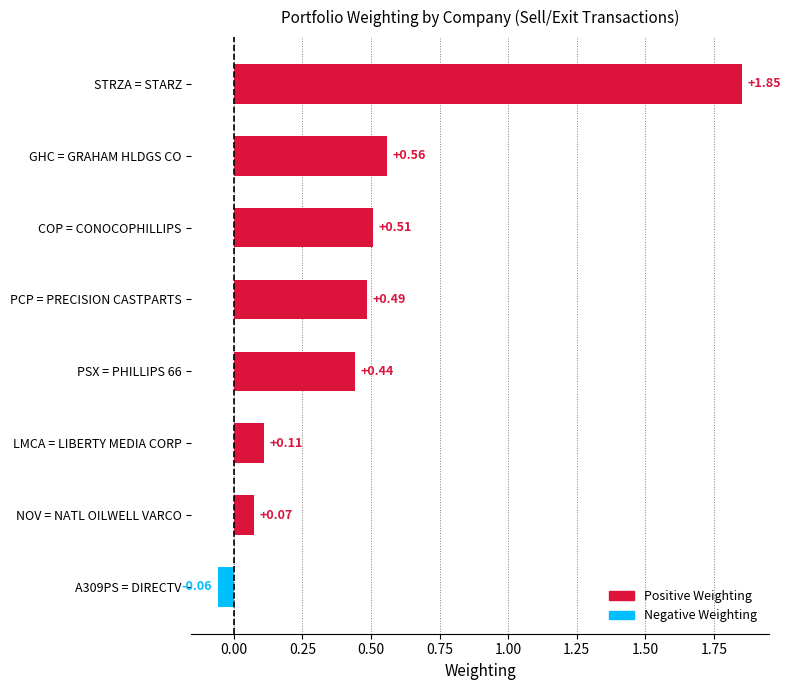

What is the sum of all values?

4.0